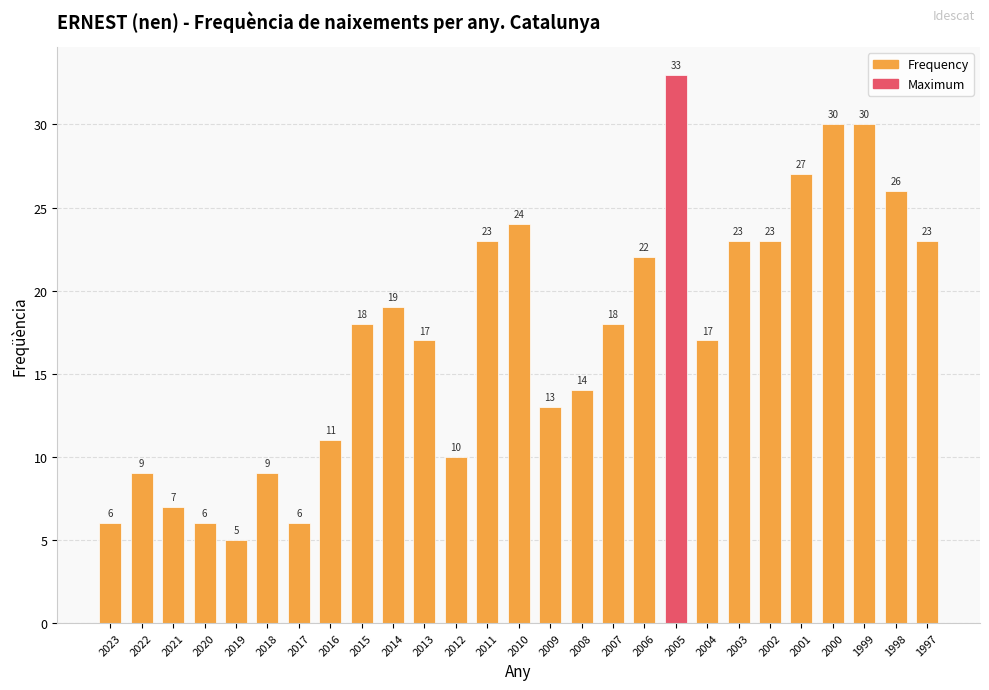

Approximately how many times larger is the value at 1998 compared to 2011?

1.1